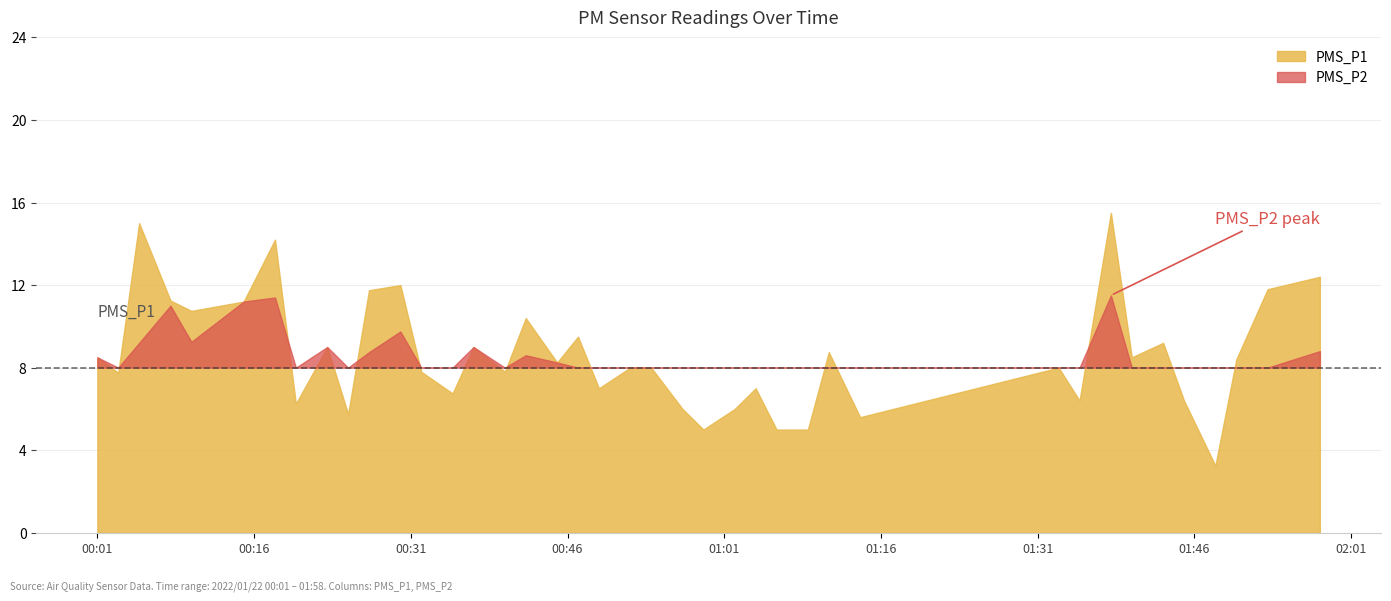

True or false: PMS_P1 and PMS_P2 cross at least once.

False